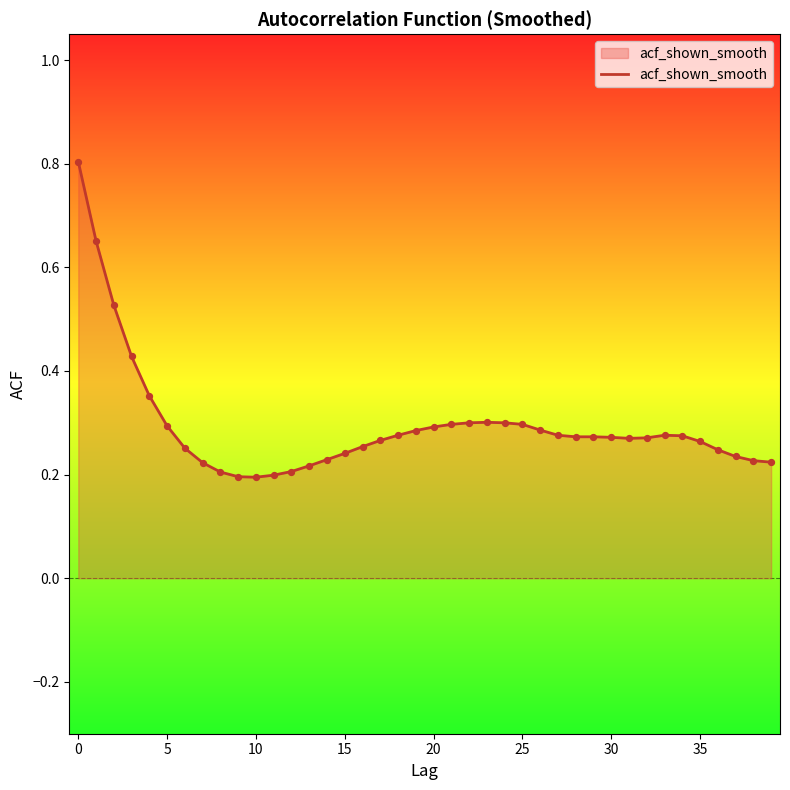

What is the difference between the maximum and minimum values?

0.6